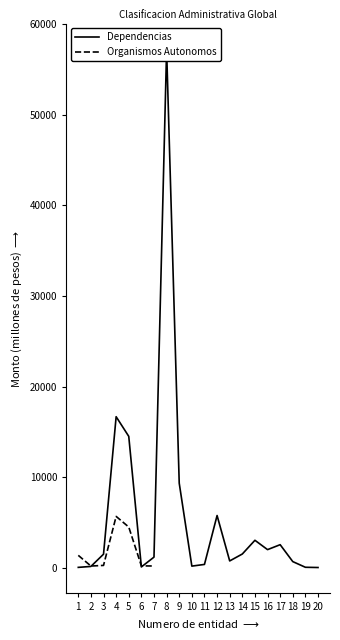

At which category does the chart reach its peak across all series?

8